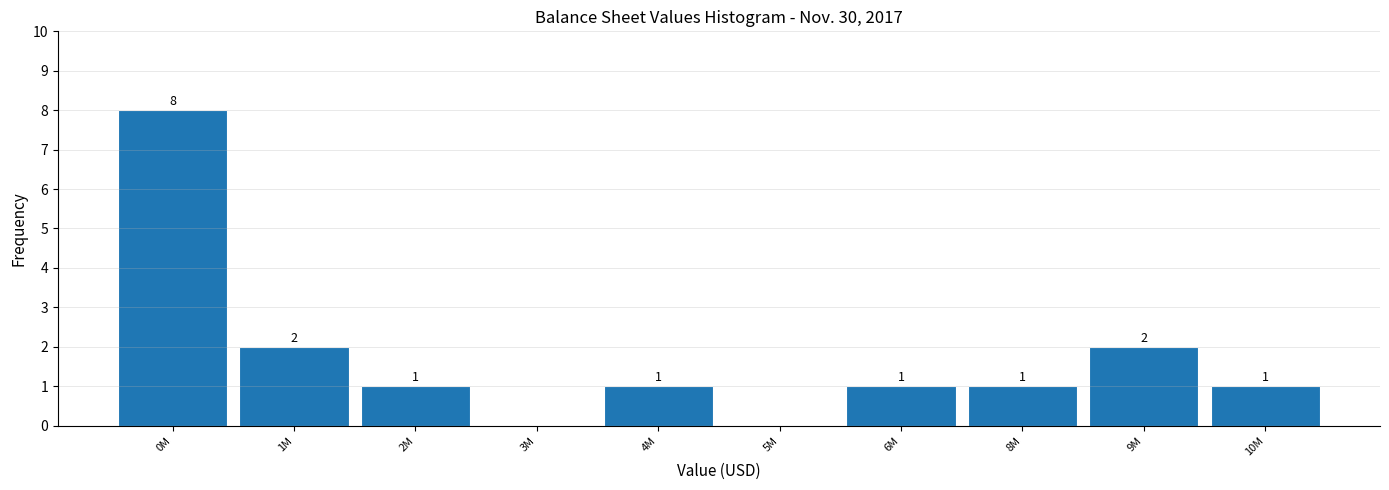

Reading right to left, extract all data points from this chart.

10M=1	9M=2	8M=1	6M=1	5M=0	4M=1	3M=0	2M=1	1M=2	0M=8